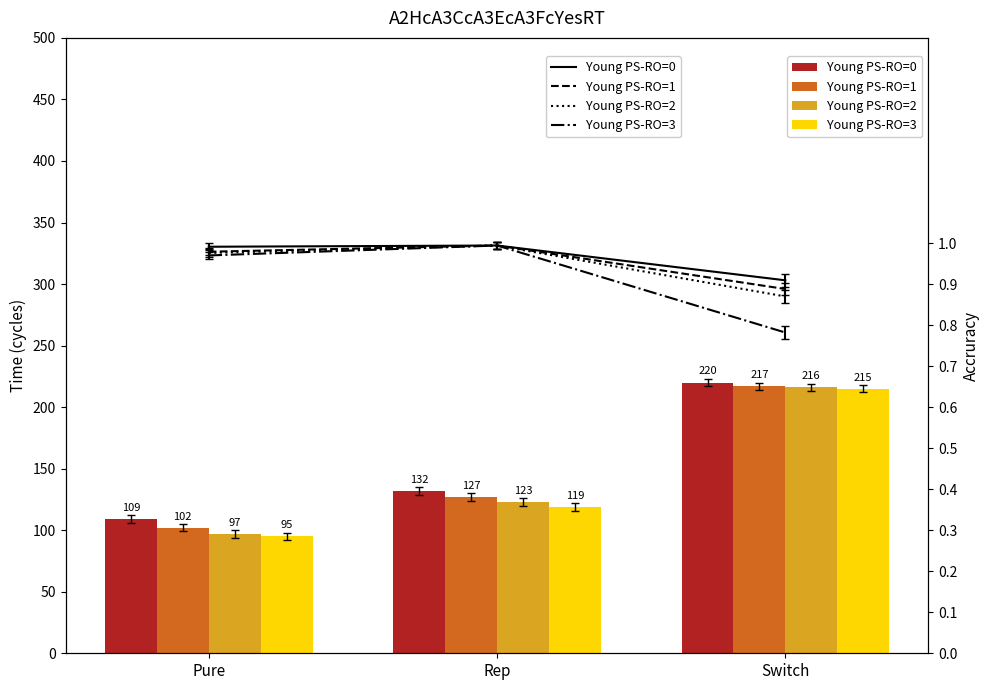

Reading left to right, list all the values displayed in this chart.

Young PS-RO=0: Pure=109	Rep=132	Switch=220
Young PS-RO=1: Pure=102	Rep=127	Switch=217
Young PS-RO=2: Pure=97	Rep=123	Switch=216
Young PS-RO=3: Pure=95	Rep=119	Switch=215